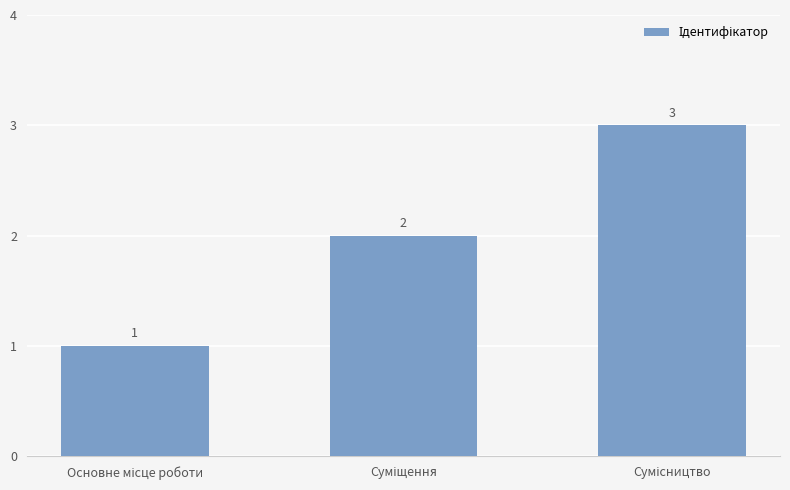

Reading left to right, list all the values displayed in this chart.

1	2	3